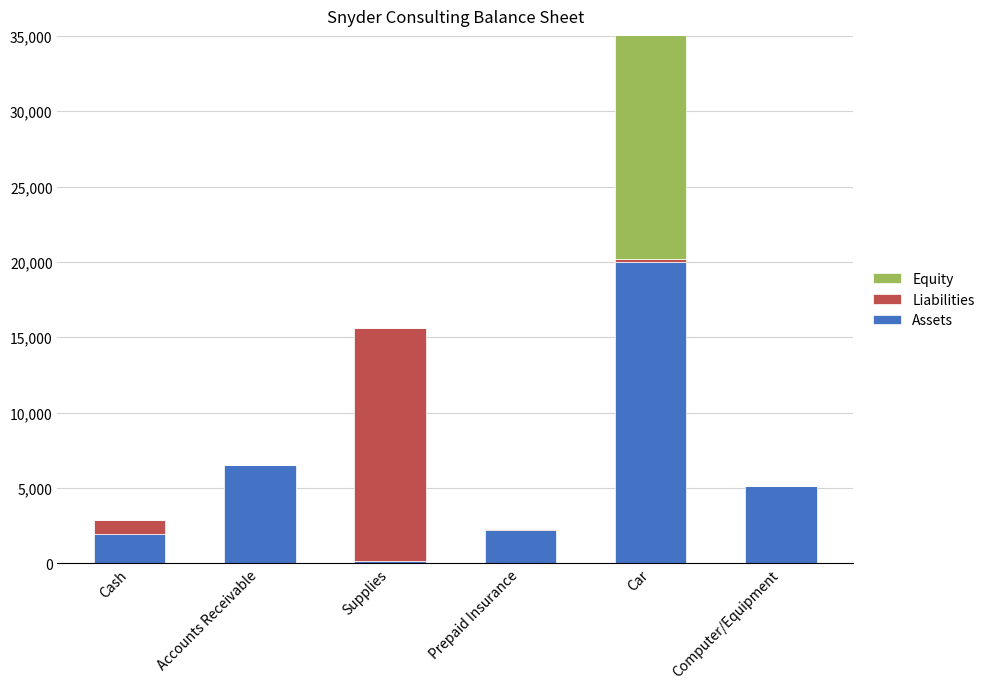

Reading right to left, list all the values displayed in this chart.

Assets: 5100	20000	2200	160	6550	1940
Liabilities: 0	160	38	15448	0	902
Equity: 0	18889	0	0	0	0